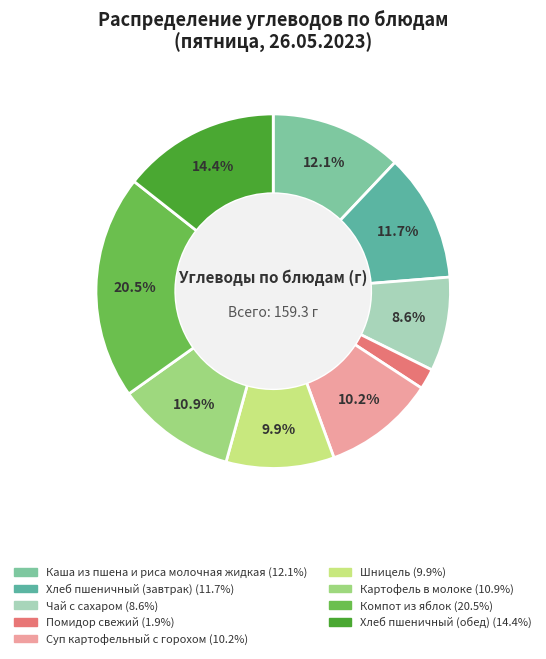

To the nearest percent, what is the difference between the Хлеб пшеничный (завтрак) and Хлеб пшеничный (обед) slice percentages?

3%